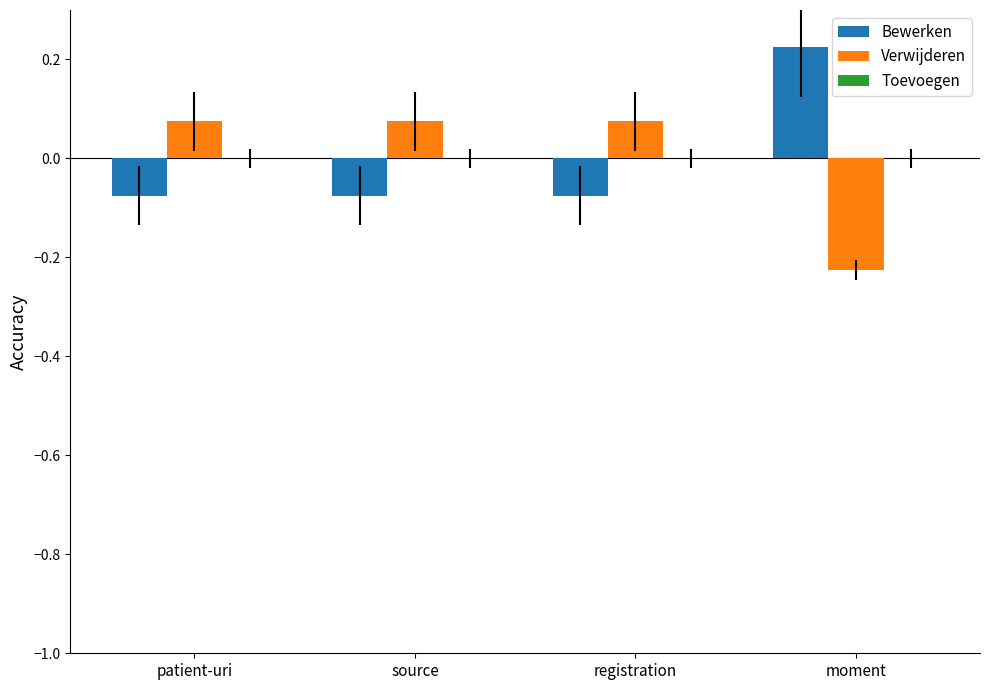

How many bars are there in total?

8